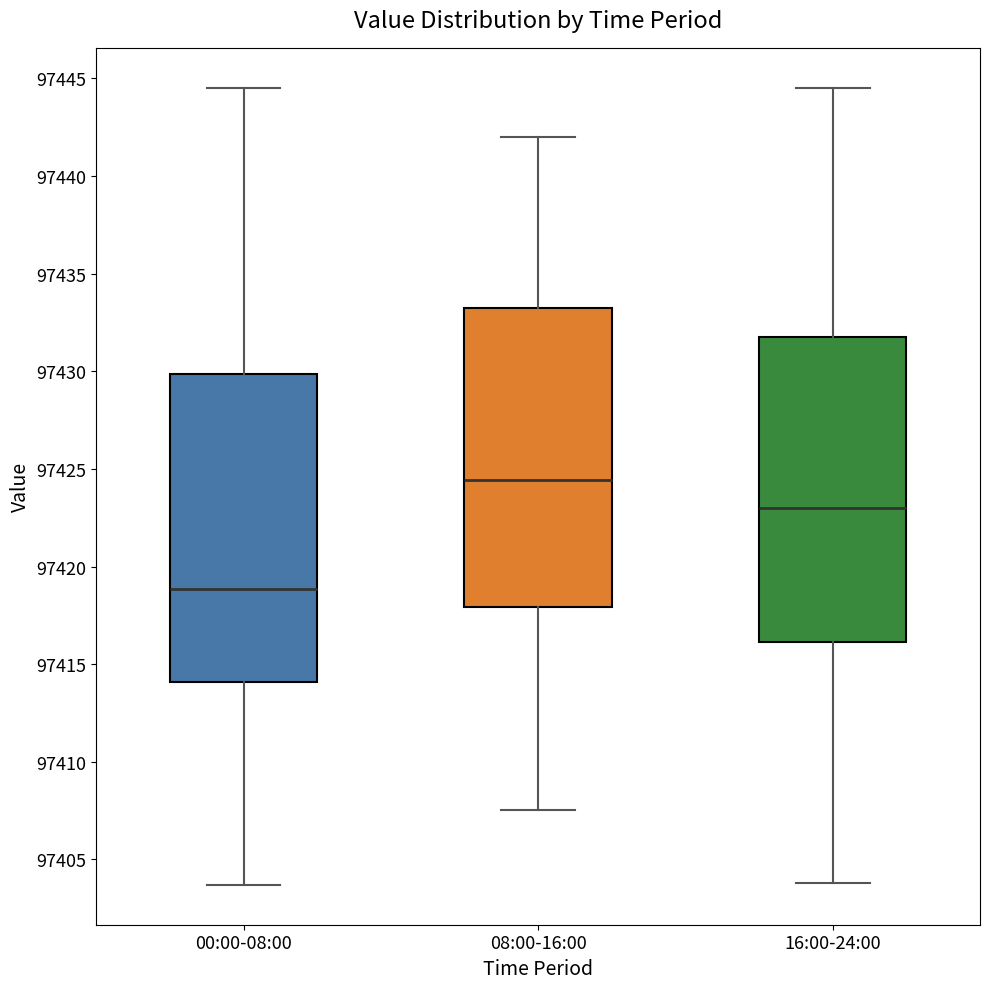

Reading left to right, transcribe this box plot: for each box, give where its median line is, the range the box spans, and where its two whiskers end, as read against the y-axis. The values are not printed on the chart, so give them approximately, as read against the axis.

00:00-08:00: median 97419.0, box 97414.0 to 97430.0, whiskers 97403.5 to 97444.5
08:00-16:00: median 97424.5, box 97418.0 to 97433.5, whiskers 97407.5 to 97442.0
16:00-24:00: median 97423.0, box 97416.0 to 97432.0, whiskers 97404.0 to 97444.5